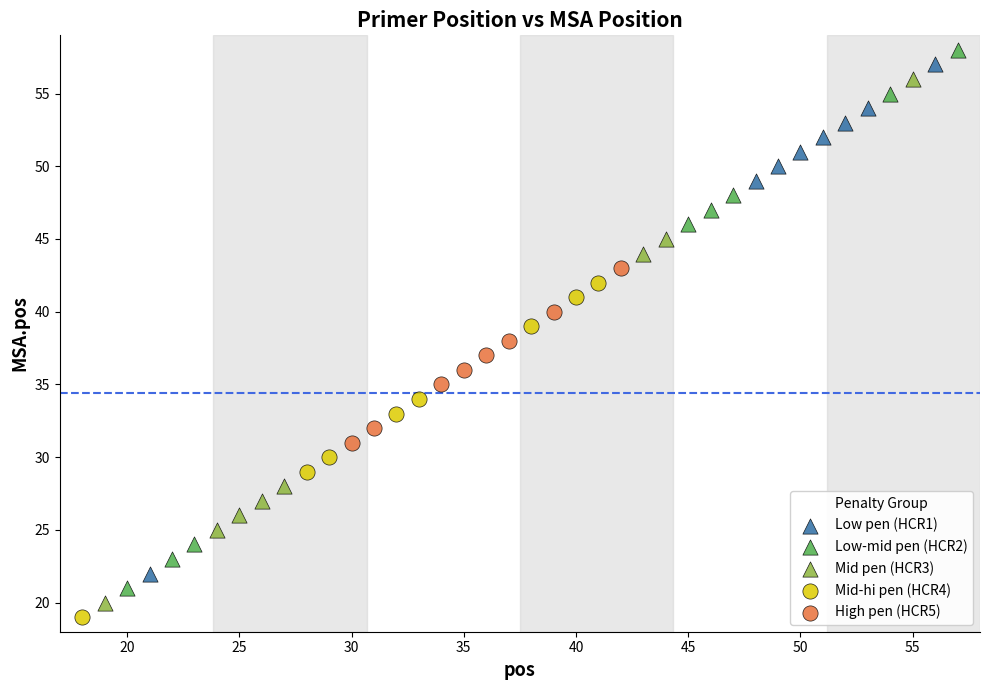

Which series has the widest spread of Y values?

Low-mid pen (HCR2)